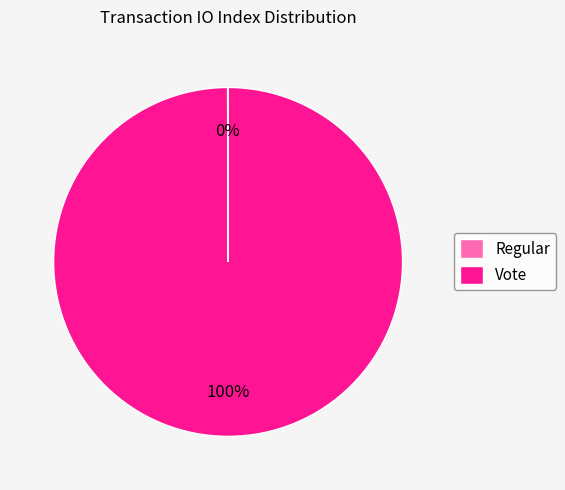

To the nearest percent, what is the difference between the largest and smallest slice percentages?

100%